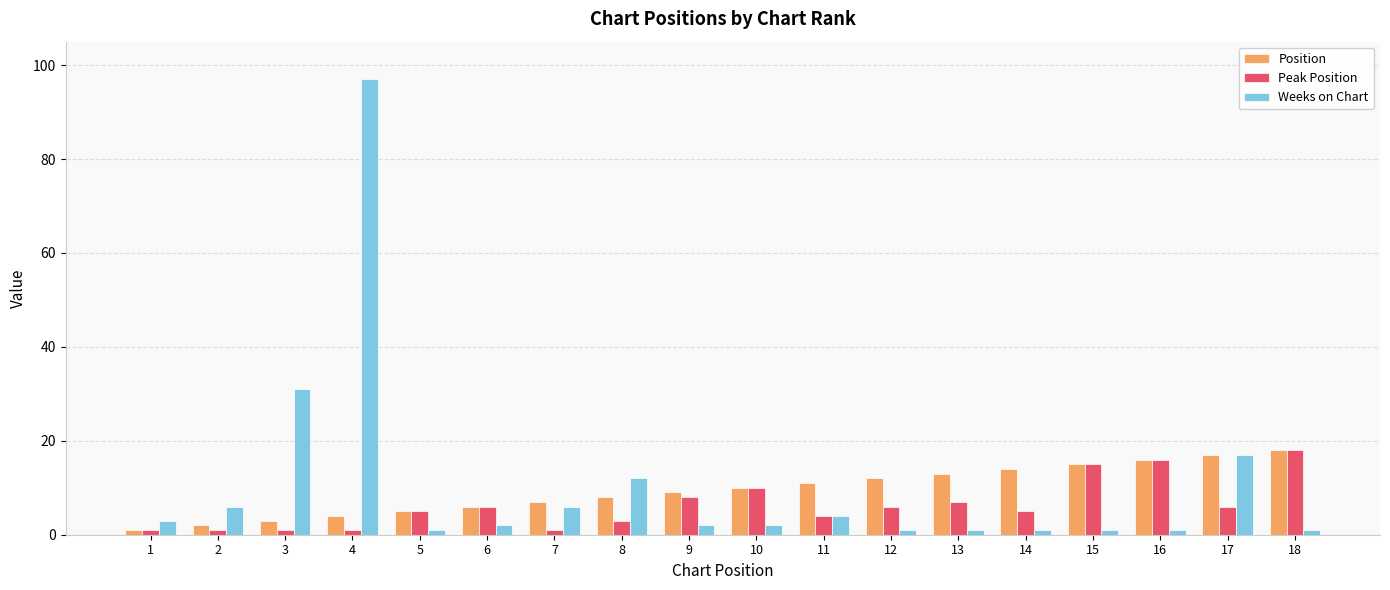

Which series changed the most between 4 and 15?

Weeks on Chart